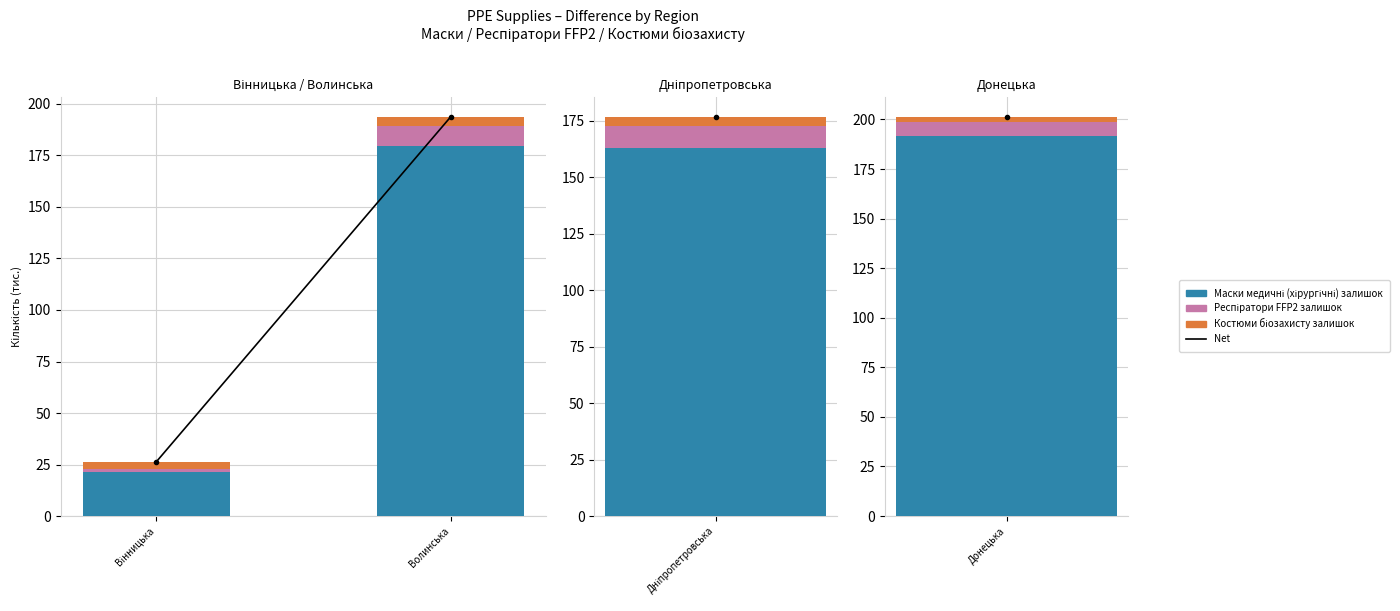

How many data points in Маски медичні (хірургічні) залишок are above 179?

1